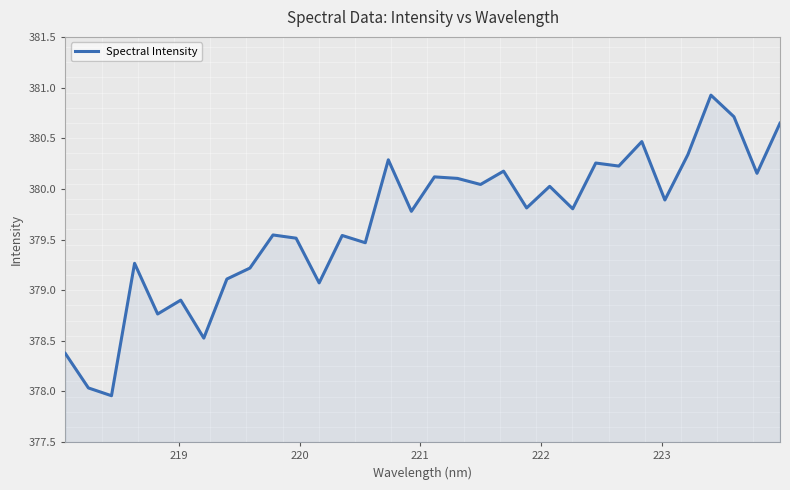

What is the greatest value displayed?

380.9